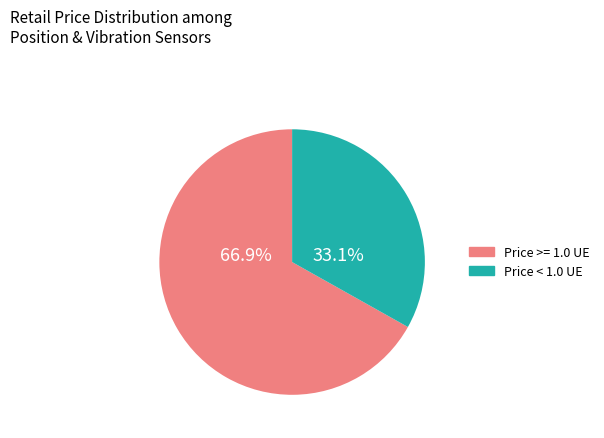

Count the number of slices in the pie.

2